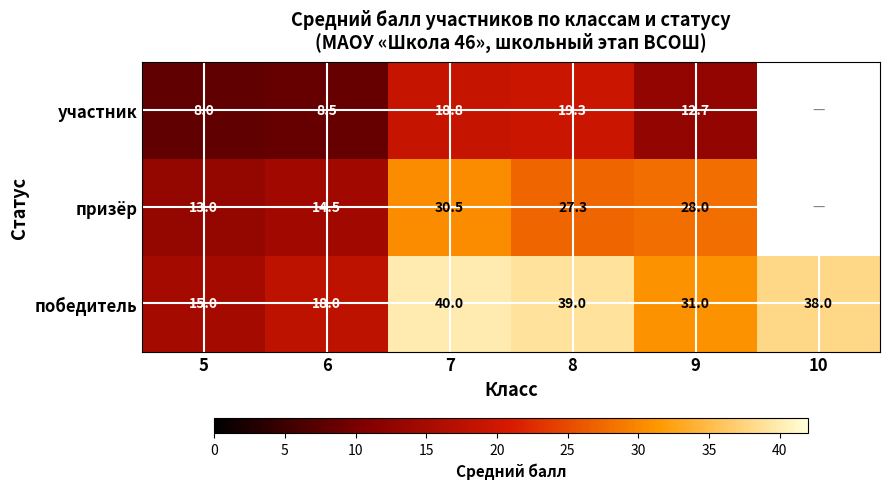

At which label does победитель reach its minimum?

5